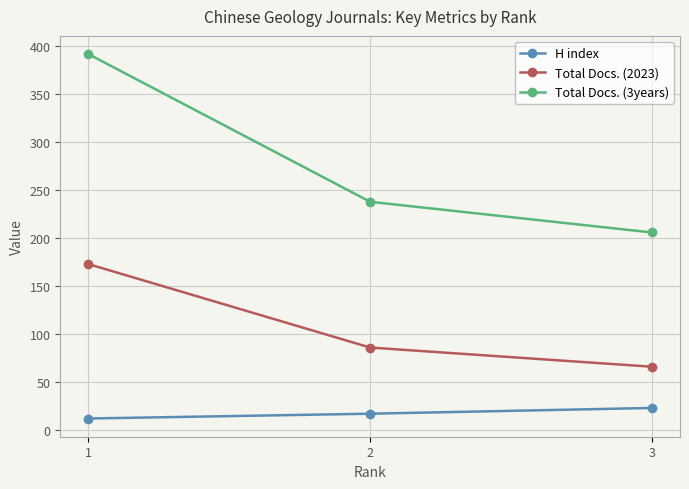

At which category does the chart reach its minimum across all series?

1